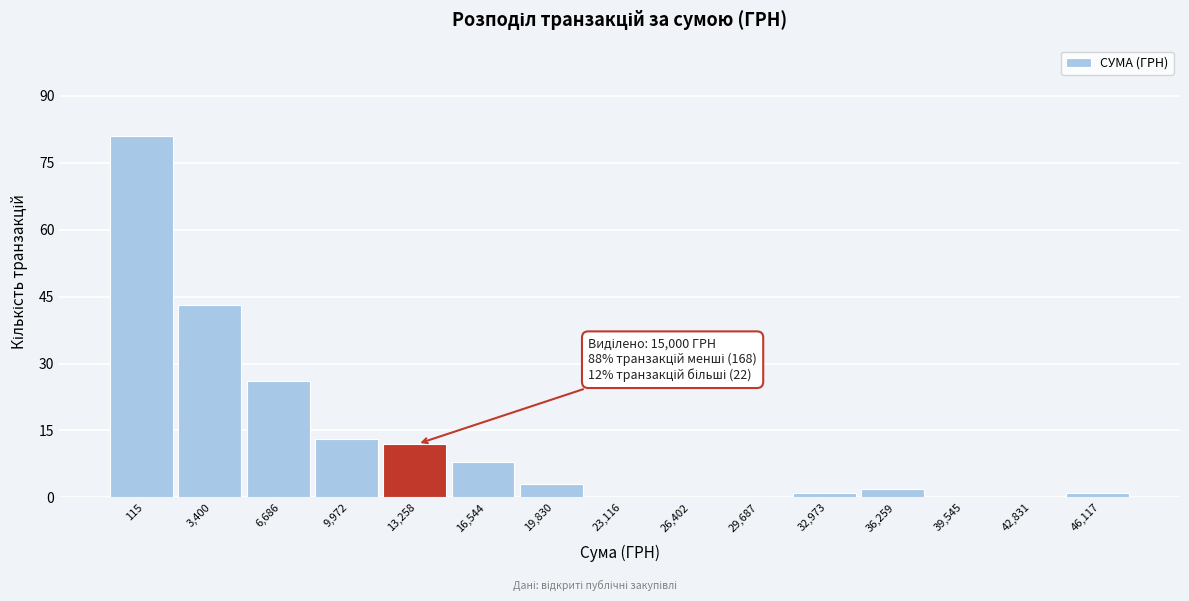

Reading left to right, extract all data points from this chart.

115=81	3,400=43	6,686=26	9,972=13	13,258=12	16,544=8	19,830=3	23,116=0	26,402=0	29,687=0	32,973=1	36,259=2	39,545=0	42,831=0	46,117=1